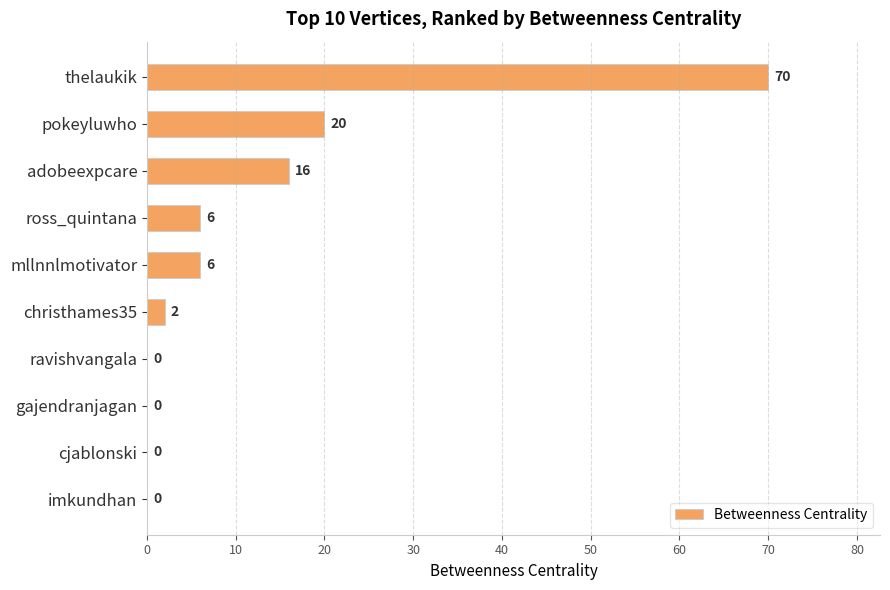

Read the value at thelaukik.

70